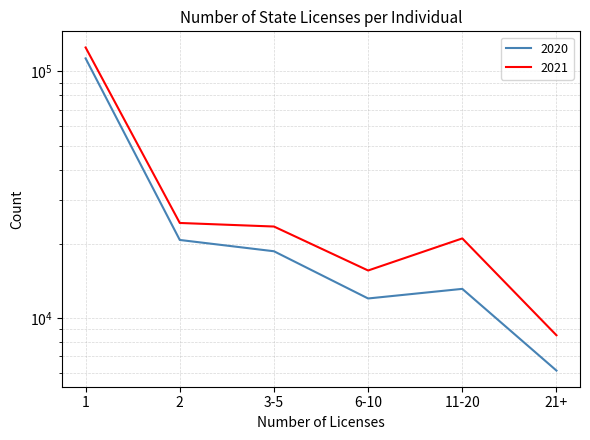

What is the difference between the 2021 values at 3-5 and 1?

101479